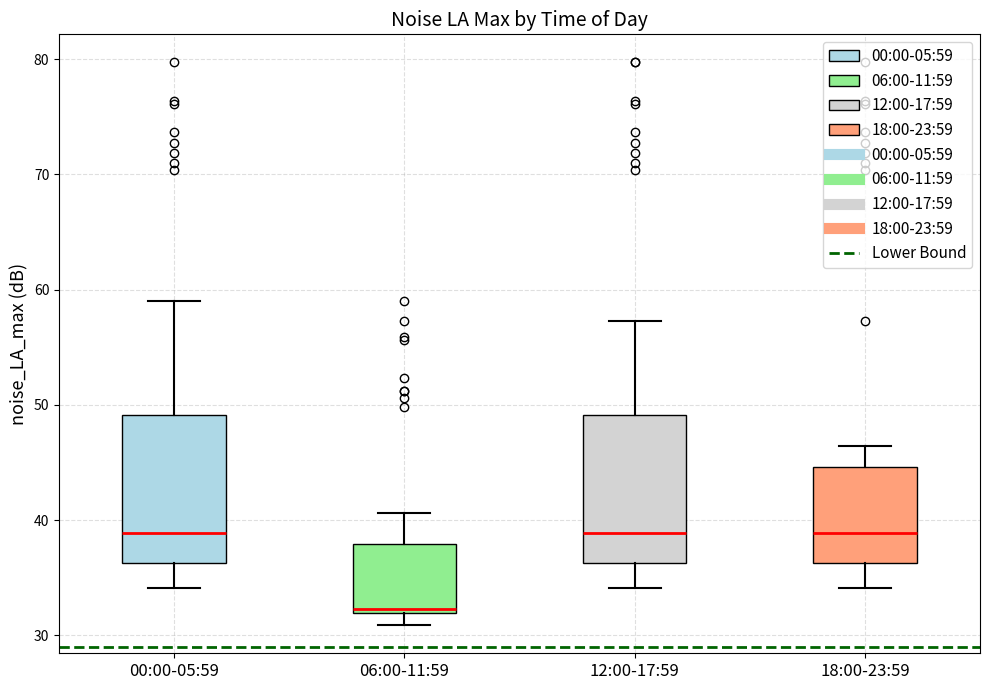

Reading left to right, read every box against the y-axis: the position of its median line, the range the box covers, and the ends of its whiskers. The values are not printed on the chart, so give them approximately, as read against the axis.

00:00-05:59: median 39, box 36 to 49, whiskers 34 to 59
06:00-11:59: median 32 (just above the box's lower edge), box 32 to 38, whiskers 31 to 41
12:00-17:59: median 39, box 36 to 49, whiskers 34 to 57
18:00-23:59: median 39, box 36 to 45, whiskers 34 to 46